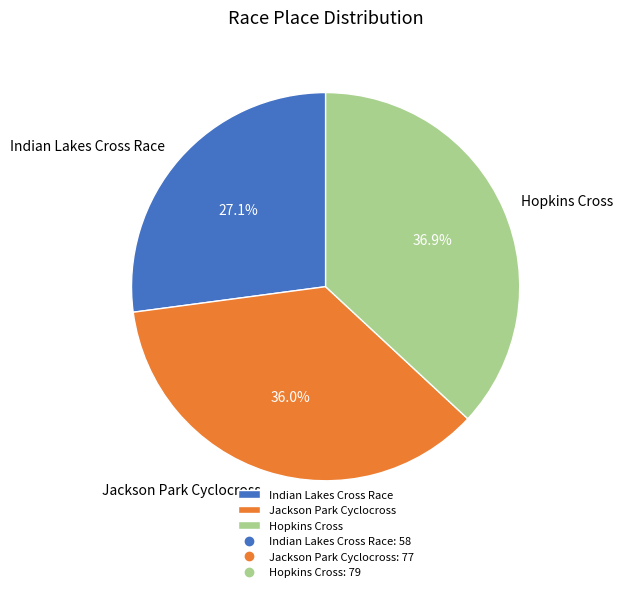

Which slice is the smallest?

Indian Lakes Cross Race